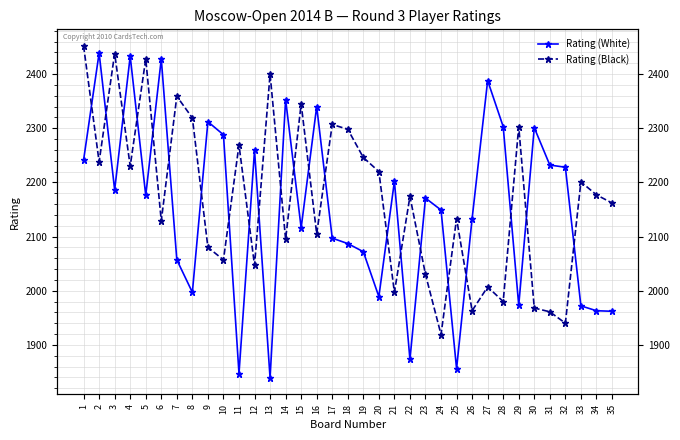

How many intersections are there between Rating (White) and Rating (Black)?

22